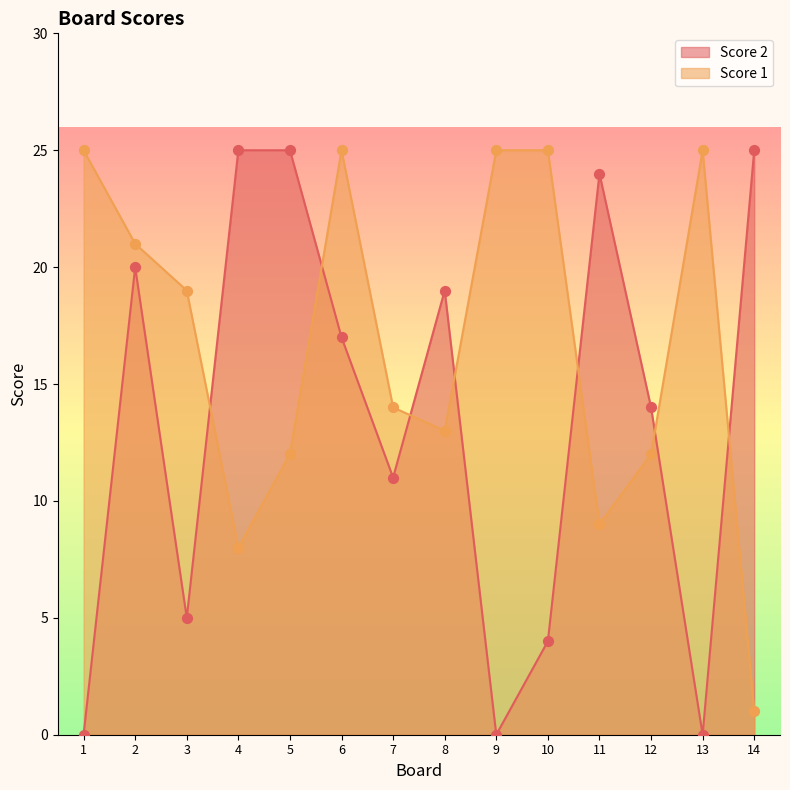

Which series has the largest total across all categories?

Score 1